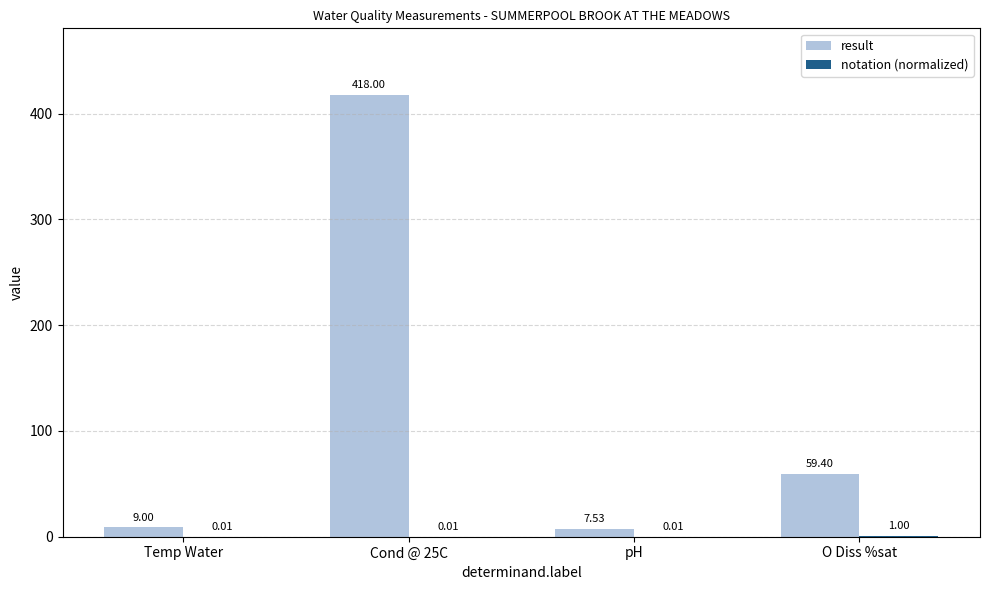

Which series changed the most between Temp Water and O Diss %sat?

result